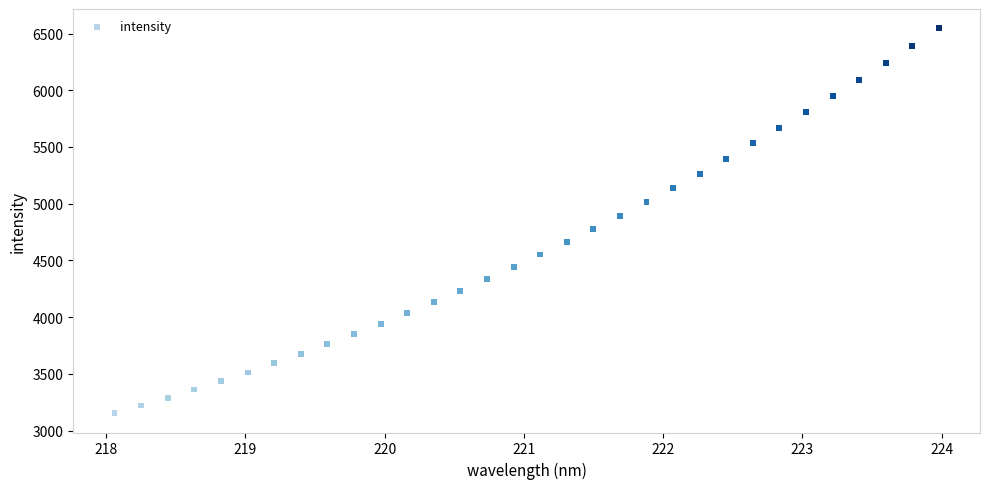

What is the range of Y values (max minus min)?

3393.1